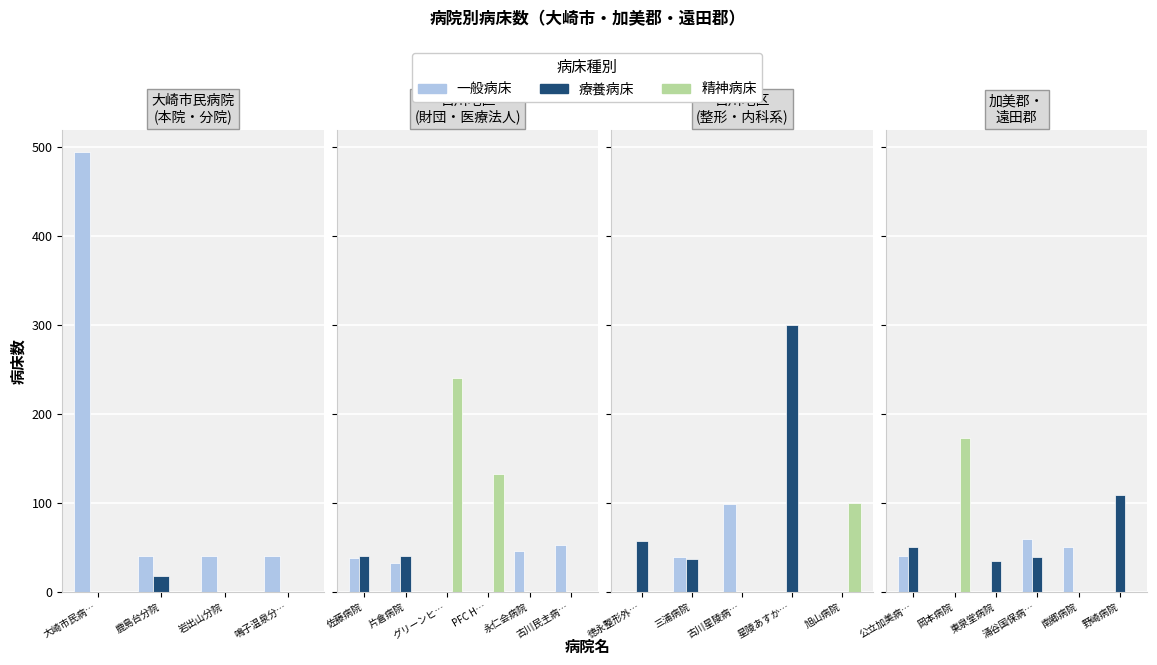

Are the bars grouped side by side (vs. stacked)?

Yes